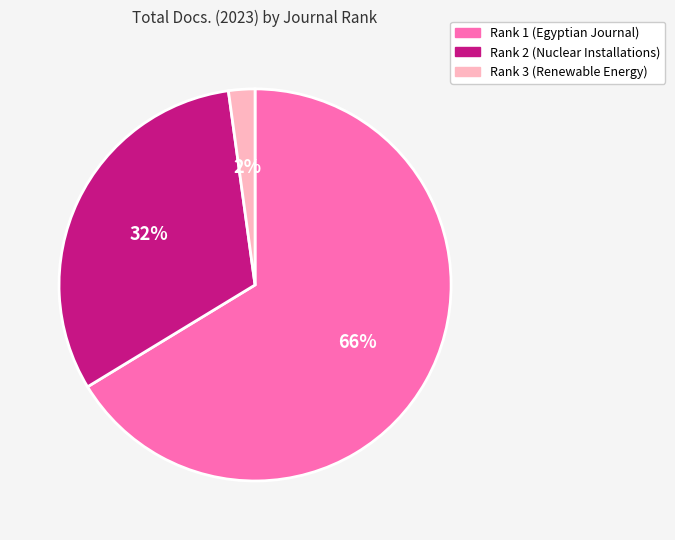

How many segments does this pie chart have?

3